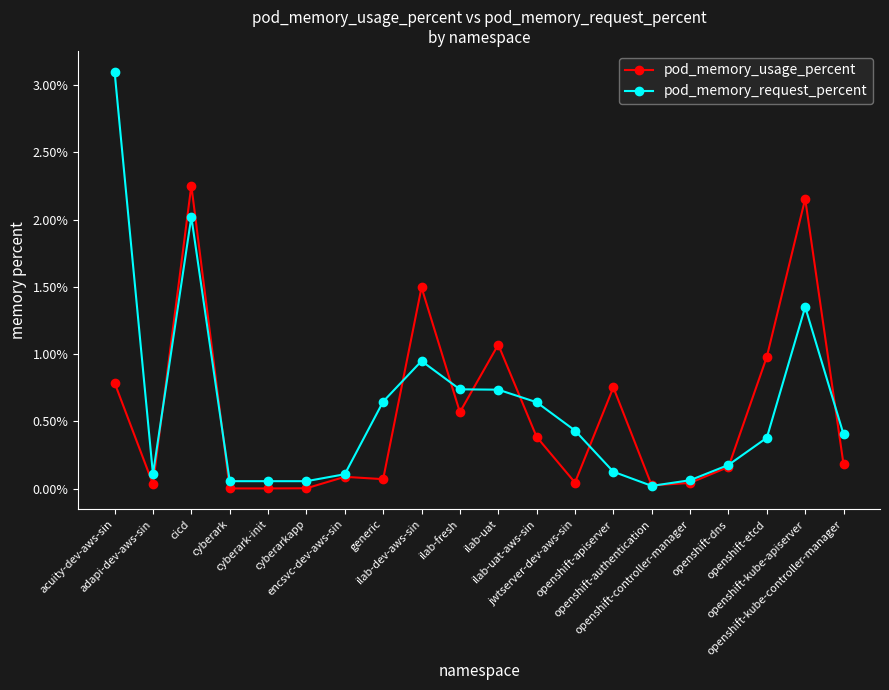

At which label does pod_memory_usage_percent reach its peak?

cicd